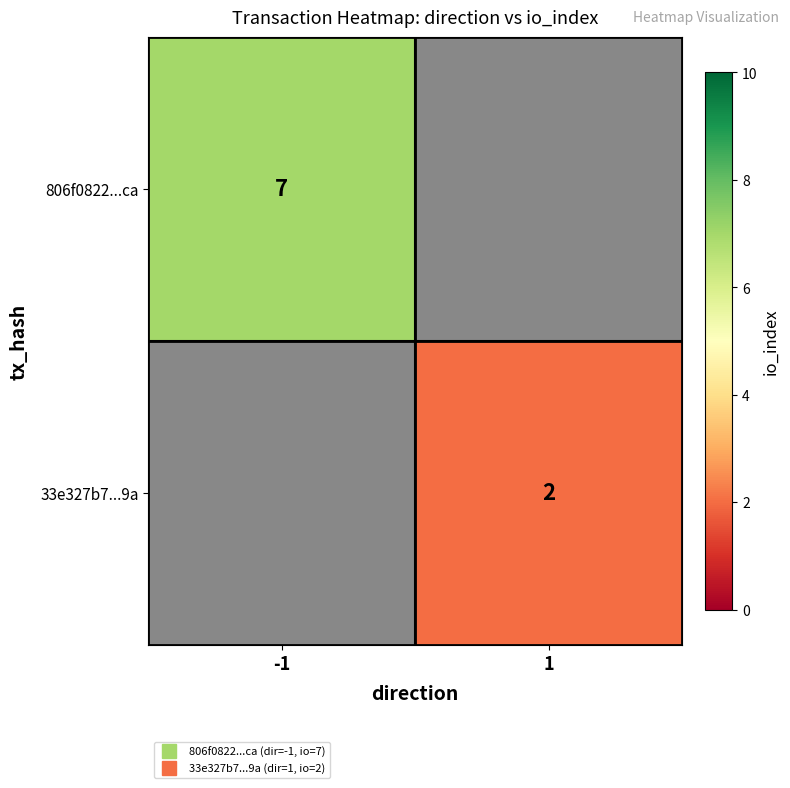

What is the maximum value shown in the chart?

7.0